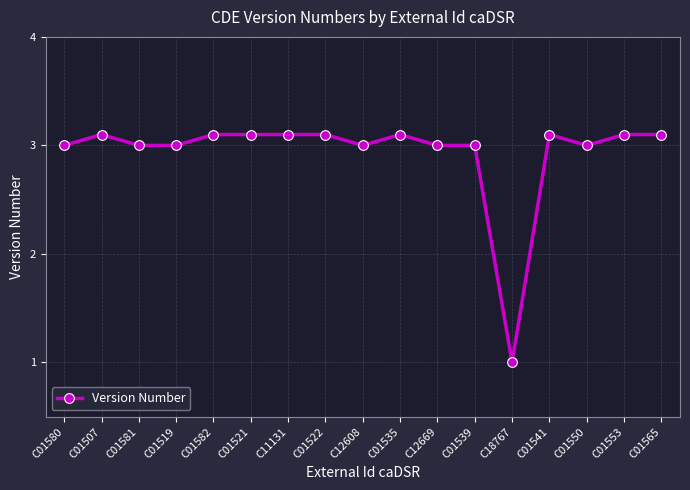

True or false: the data shows 0.7 at C01553.

False